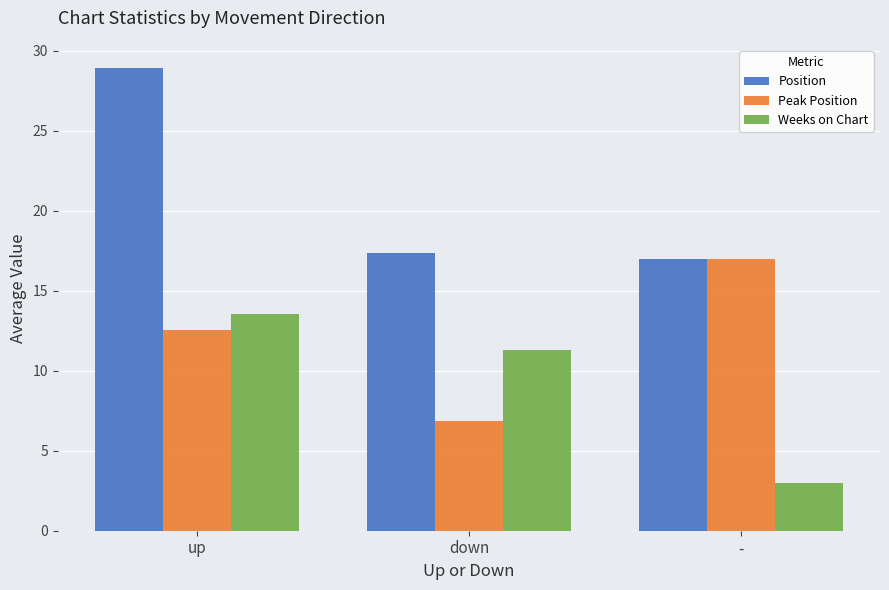

At down, list the series in order from largest to smallest.

Position, Weeks on Chart, Peak Position